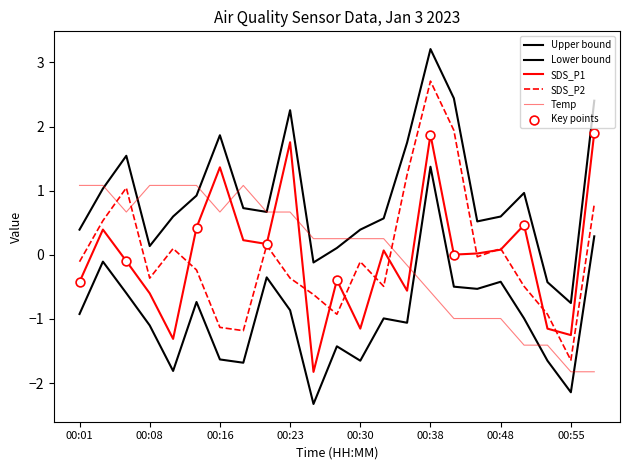

At which category is the sum across all series the highest?

00:38